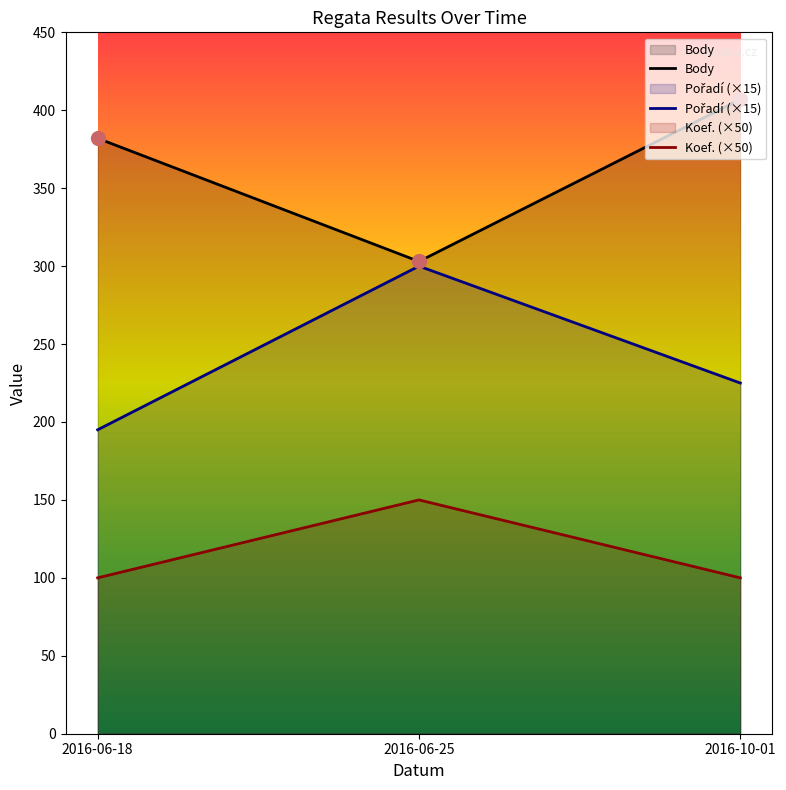

The Koef. series shows 150 at 2016-06-25. True or false?

True